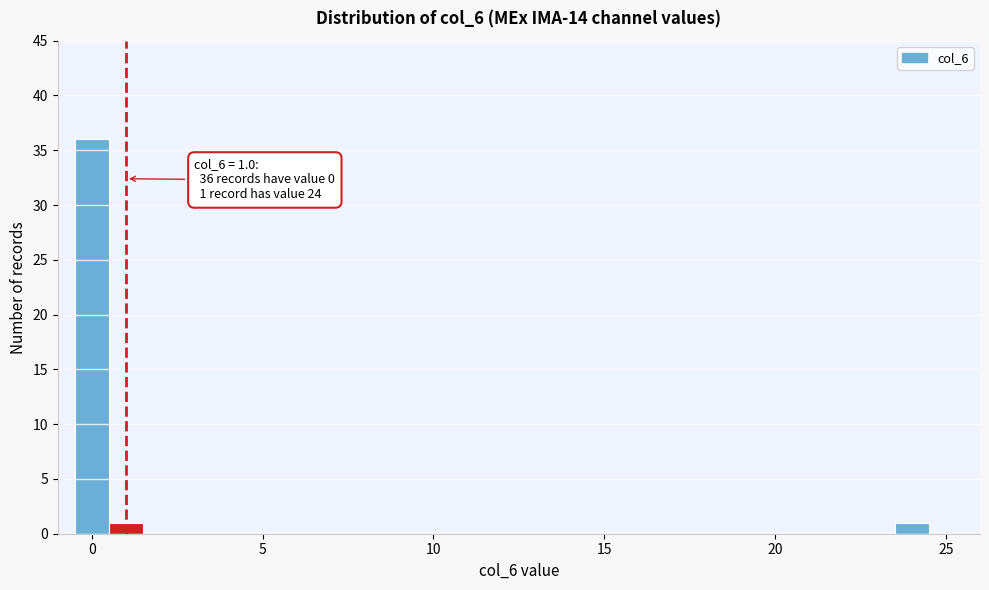

Read against the x-axis, roughly where is the centre of the tallest bar?

0.0